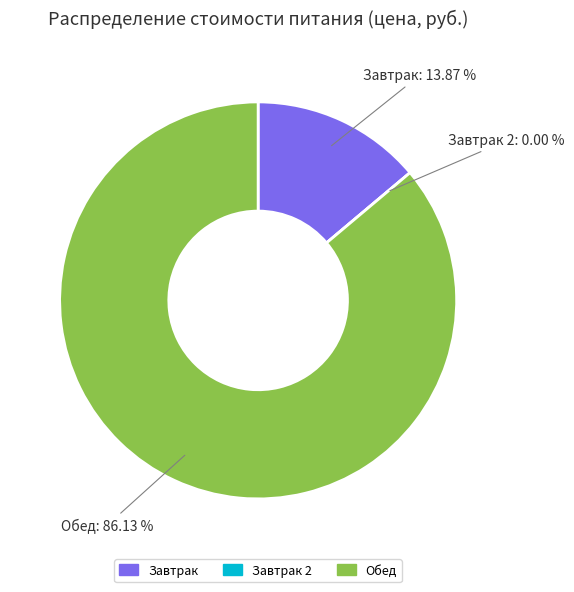

Do Обед and Завтрак 2 together represent more than half of the pie?

Yes